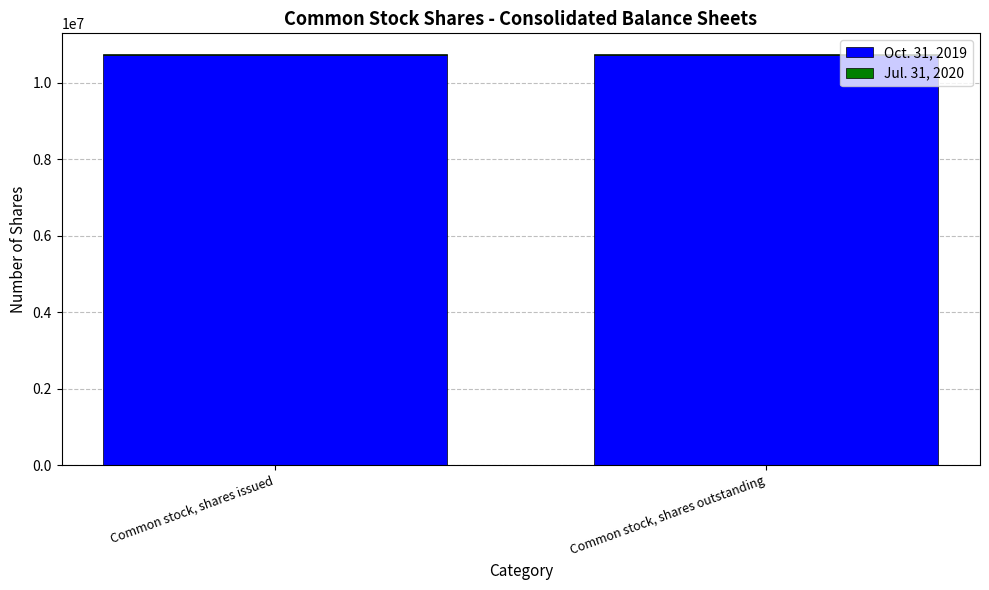

True or false: Oct. 31, 2019 has a value of 10721881 at Common stock, shares outstanding.

True